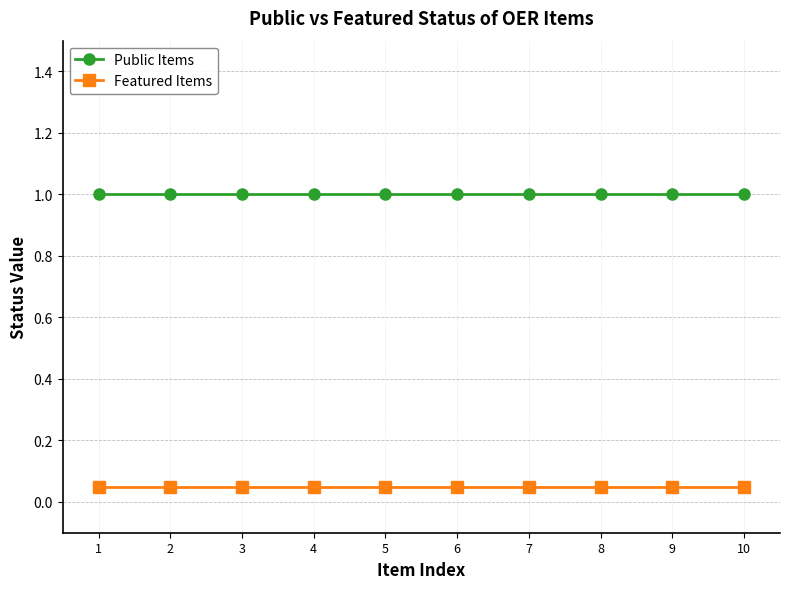

Reading left to right, transcribe all the data shown in this chart.

Public Items: 1=1.0	2=1.0	3=1.0	4=1.0	5=1.0	6=1.0	7=1.0	8=1.0	9=1.0	10=1.0
Featured Items: 1=0.1	2=0.1	3=0.1	4=0.1	5=0.1	6=0.1	7=0.1	8=0.1	9=0.1	10=0.1